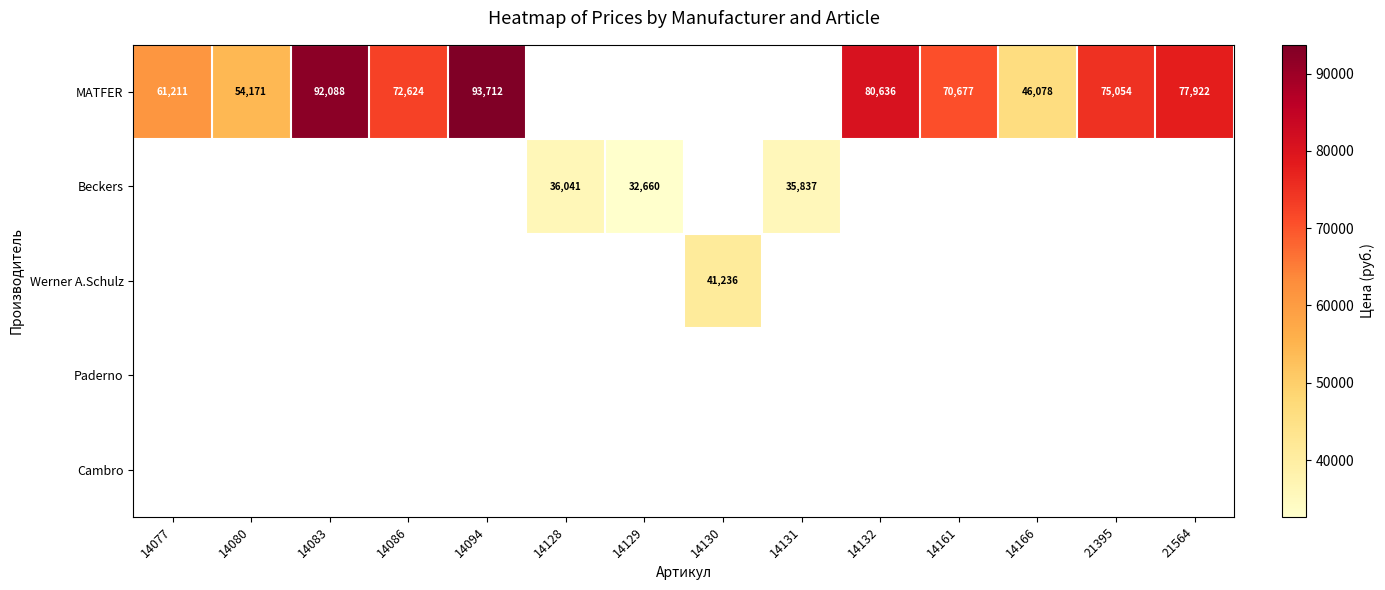

True or false: MATFER has a value of 20443.1 at 14166.

False